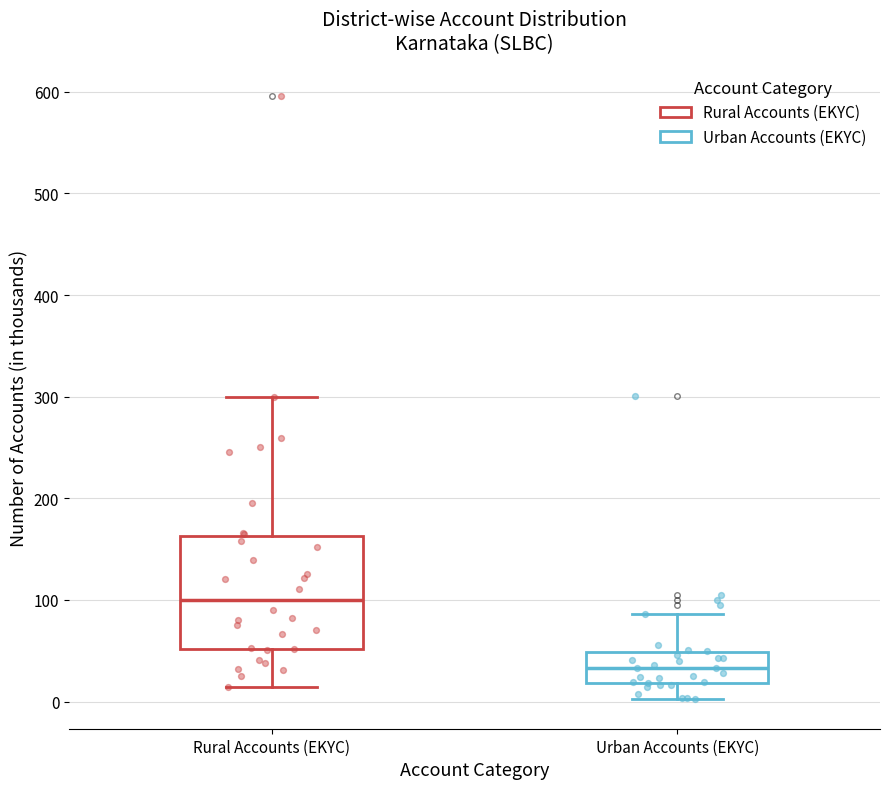

Reading left to right, read every box against the y-axis: the position of its median line, the range the box covers, and the ends of its whiskers. The values are not printed on the chart, so give them approximately, as read against the axis.

Rural Accounts (EKYC): median 100, box 50 to 160, whiskers 10 to 300
Urban Accounts (EKYC): median 30, box 20 to 50, whiskers 0 to 90